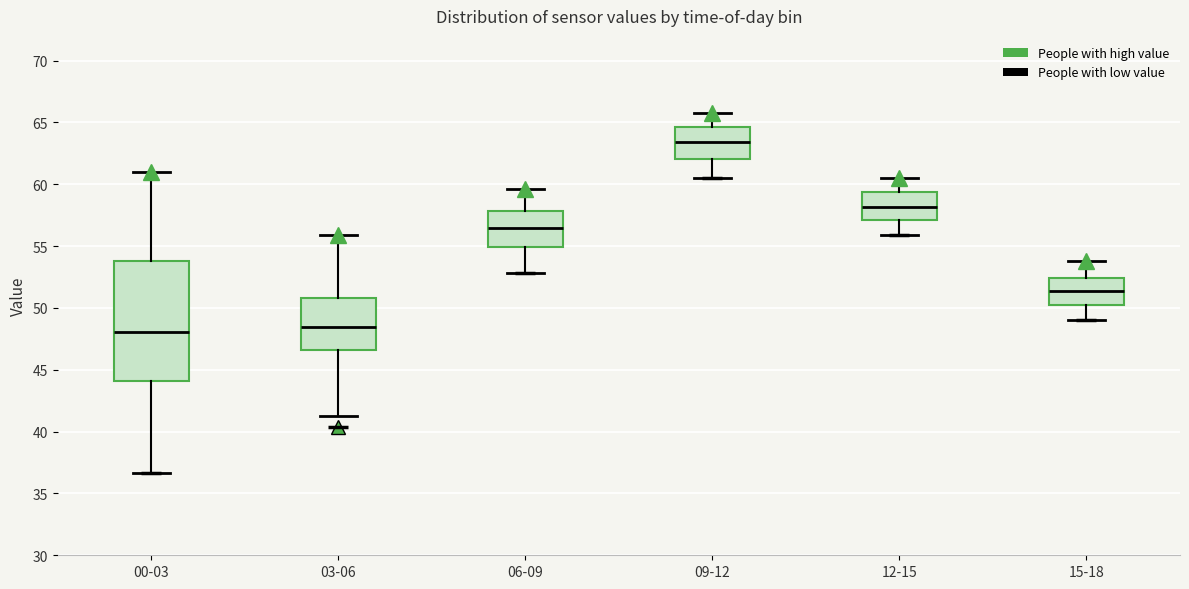

Where does the lower whisker of the box for 15-18 end on the y-axis? The values are not printed on the chart, so give them approximately, as read against the axis.

49.0